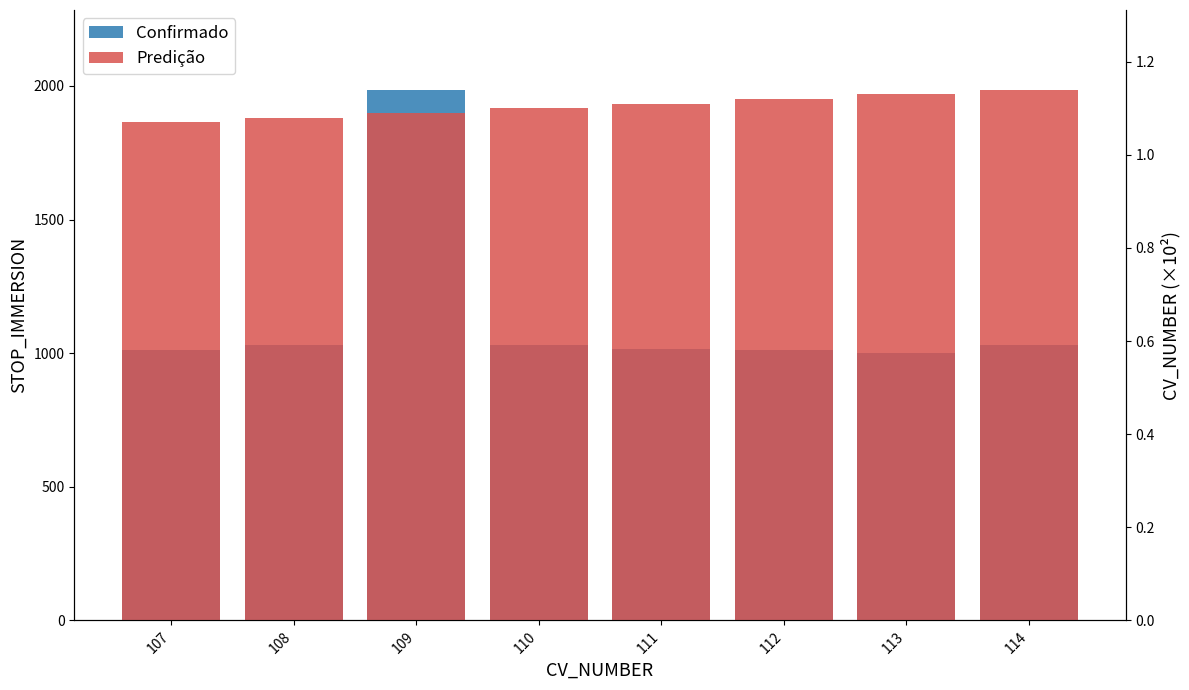

Which series has the largest total across all categories?

Confirmado